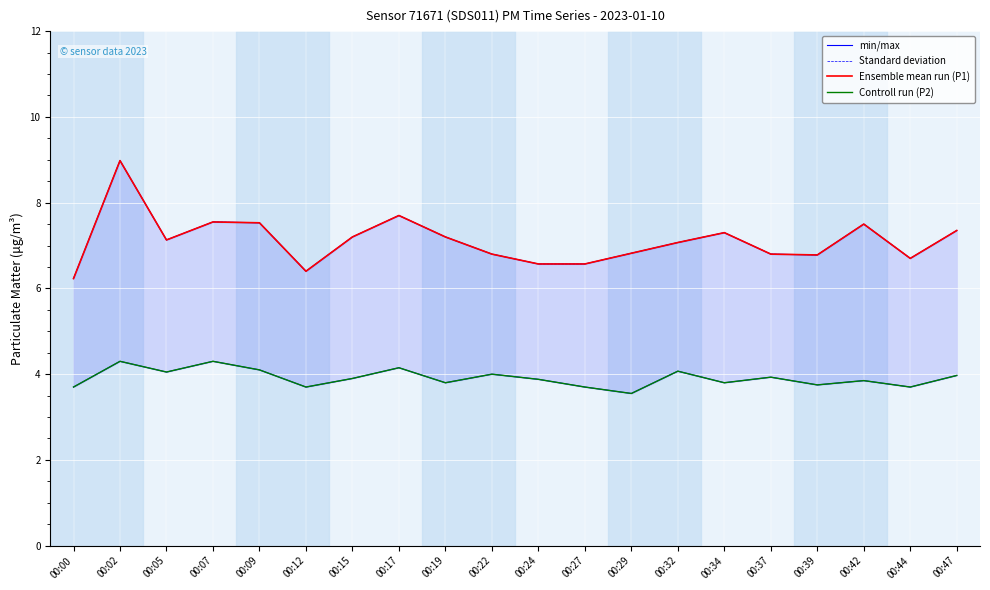

In Controll run (P2), how many points are lower than both neighbors (excluding endpoints)?

7